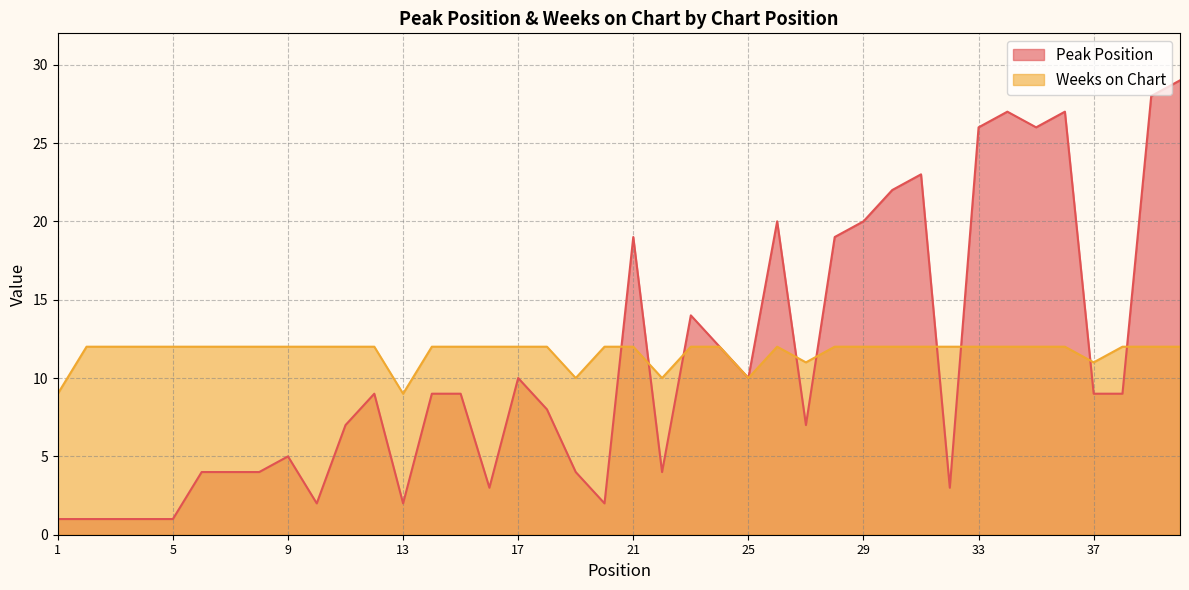

Count the Weeks on Chart values in the range 12 to 13.

33